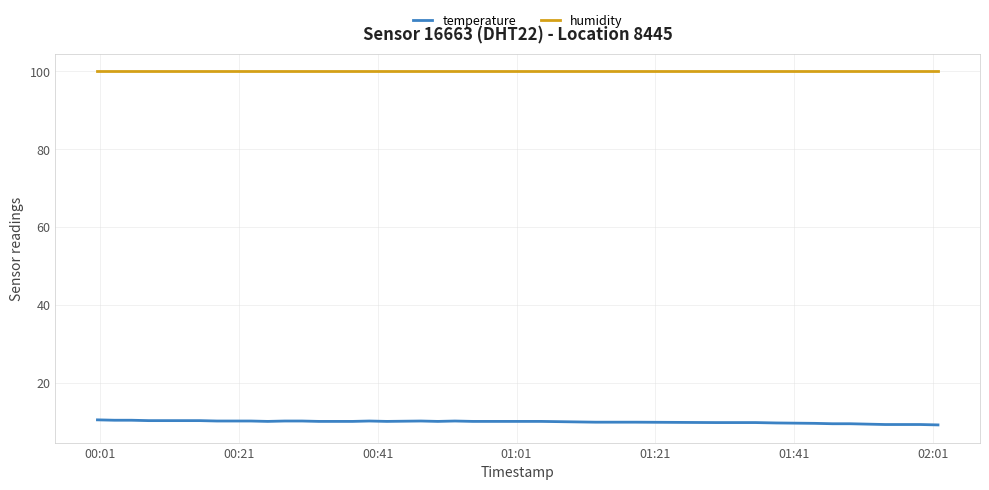

Which series has the largest total across all categories?

humidity